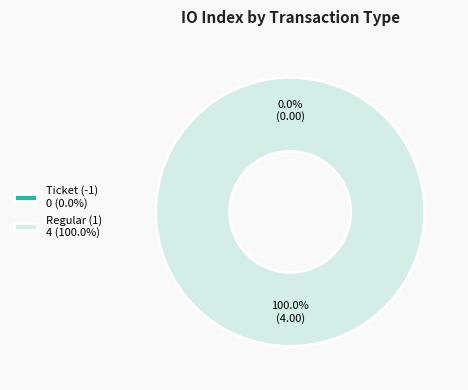

To the nearest percent, what is the average slice percentage?

50%